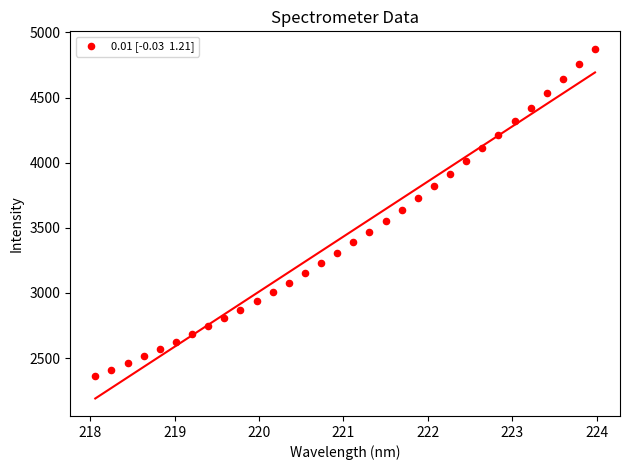

What is the range of Y values (max minus min)?

2514.0